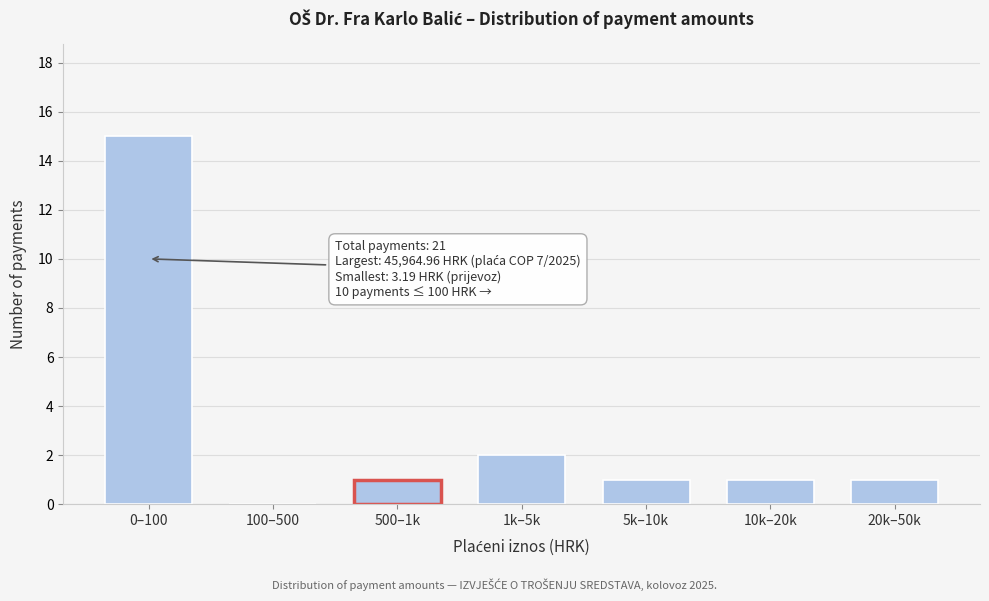

Reading left to right, what are all the values shown in this chart?

0–100=15	100–500=0	500–1k=1	1k–5k=2	5k–10k=1	10k–20k=1	20k–50k=1